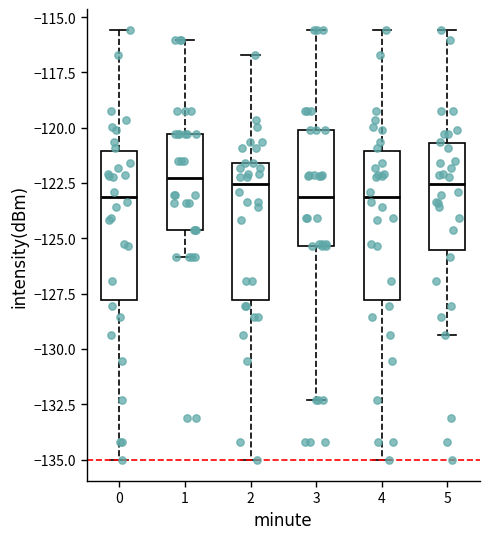

Reading left to right, read every box against the y-axis: the position of its median line, the range the box covers, and the ends of its whiskers. The values are not printed on the chart, so give them approximately, as read against the axis.

0: median -123.0, box -128.0 to -121.0, whiskers -135.0 to -115.5
1: median -122.5, box -124.5 to -120.5, whiskers -126.0 to -116.0
2: median -122.5, box -128.0 to -121.5, whiskers -135.0 to -116.5
3: median -123.0, box -125.5 to -120.0, whiskers -132.5 to -115.5
4: median -123.0, box -128.0 to -121.0, whiskers -135.0 to -115.5
5: median -122.5, box -125.5 to -120.5, whiskers -129.5 to -115.5